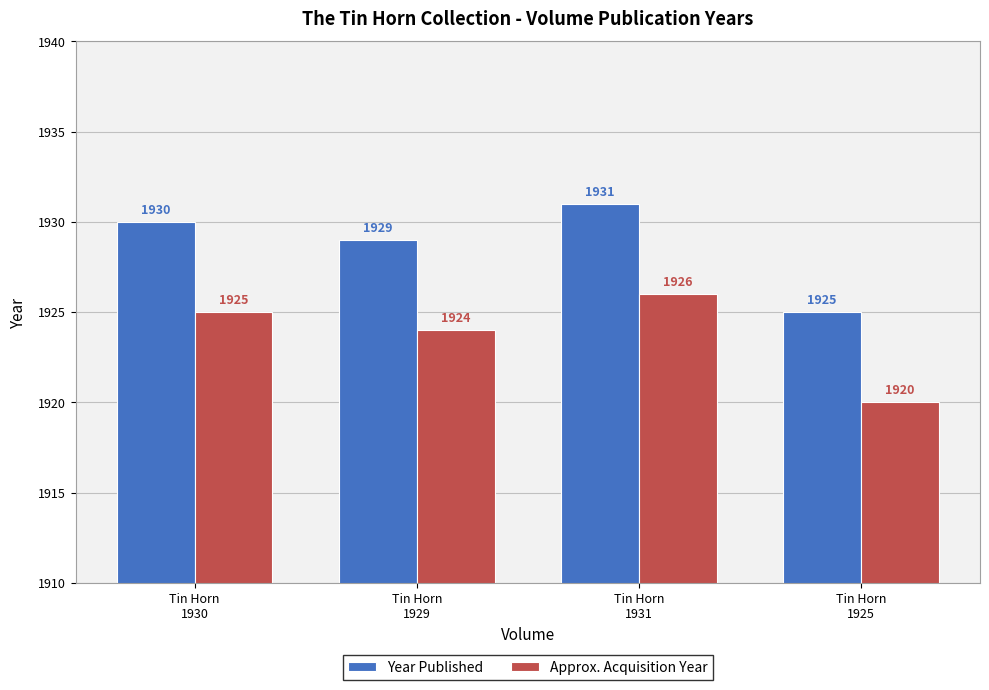

At how many categories does at least one series exceed 1921?

4